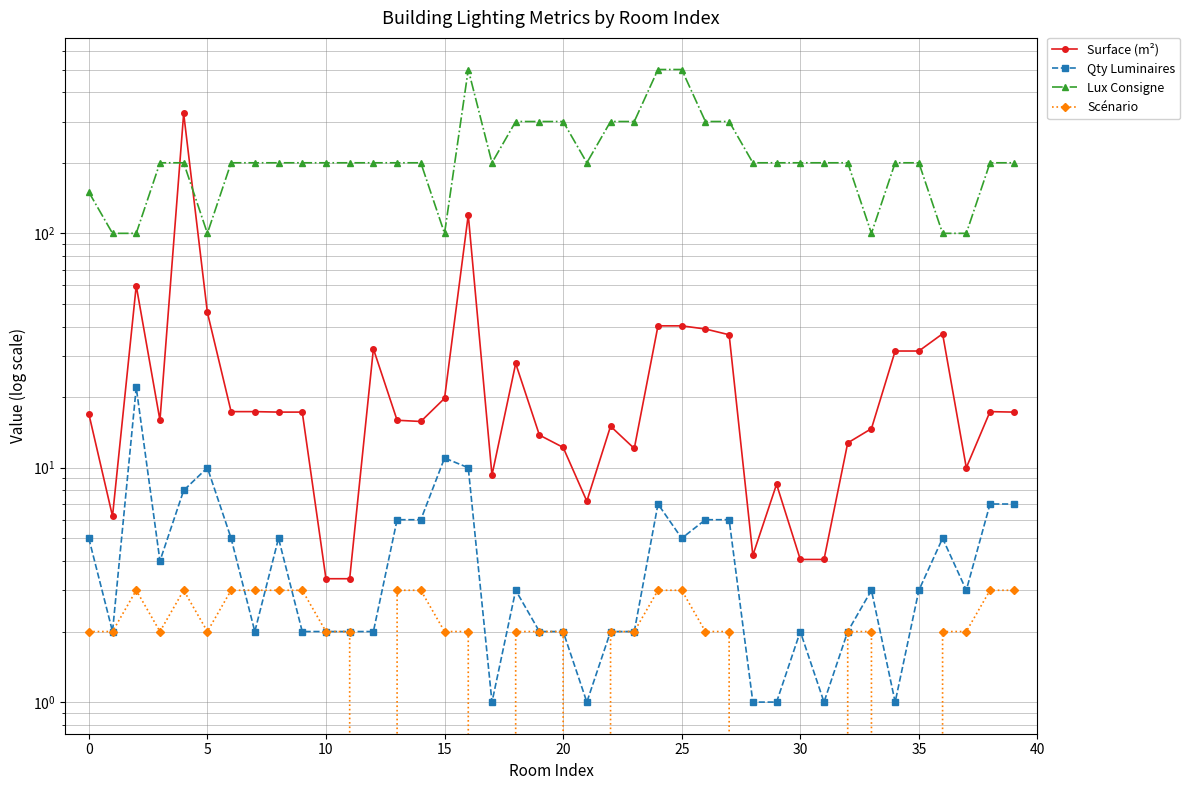

How many interior local peaks does the Lux Consigne series have?

1